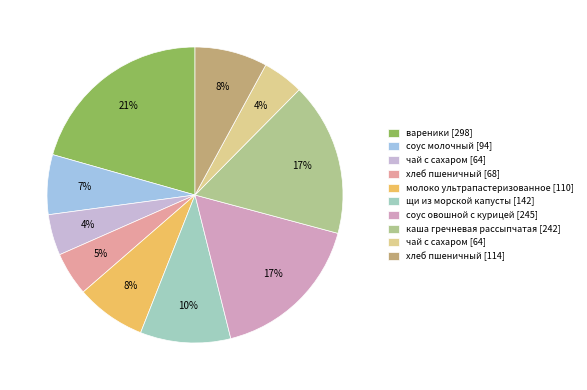

Which category has the smallest portion of the pie?

чай с сахаром (завтрак)